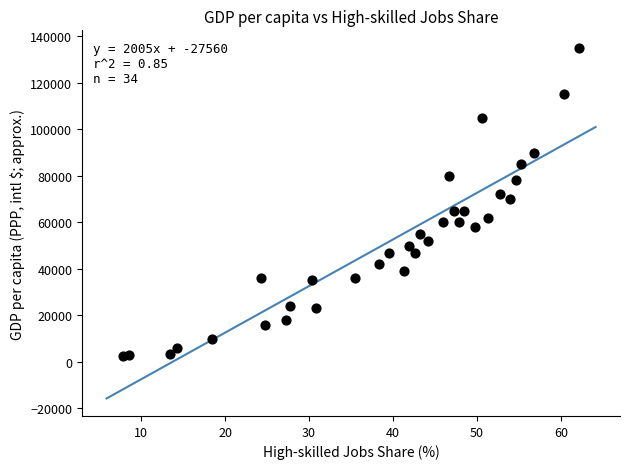

What is the range of Y values (max minus min)?

132500